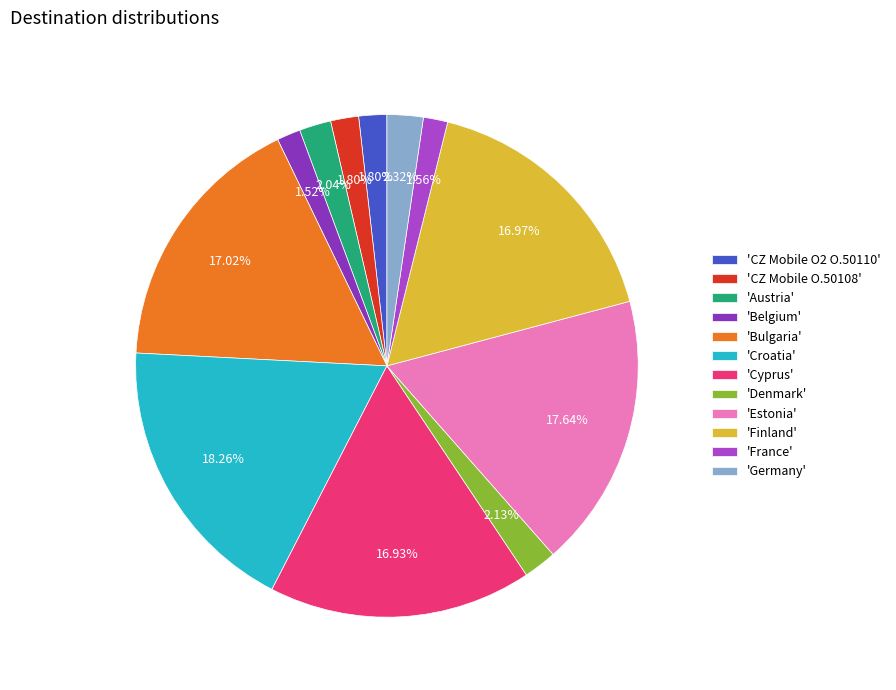

Approximately how many times larger is the value at 'Estonia' compared to 'Belgium'?

11.6